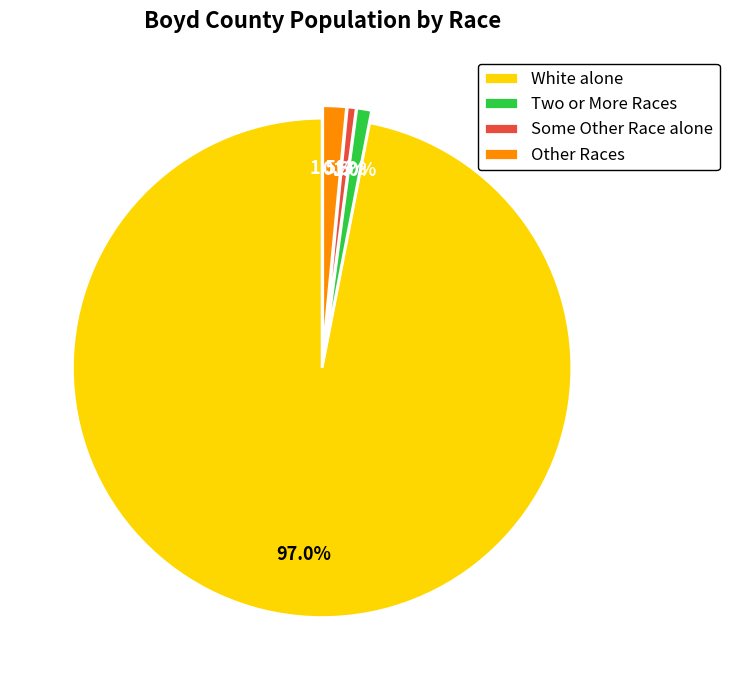

Is there a majority slice in this chart?

Yes